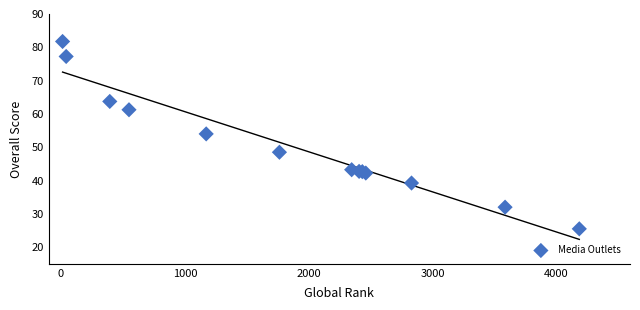

What Y value in the scatter plot is closest to 53?

54.0